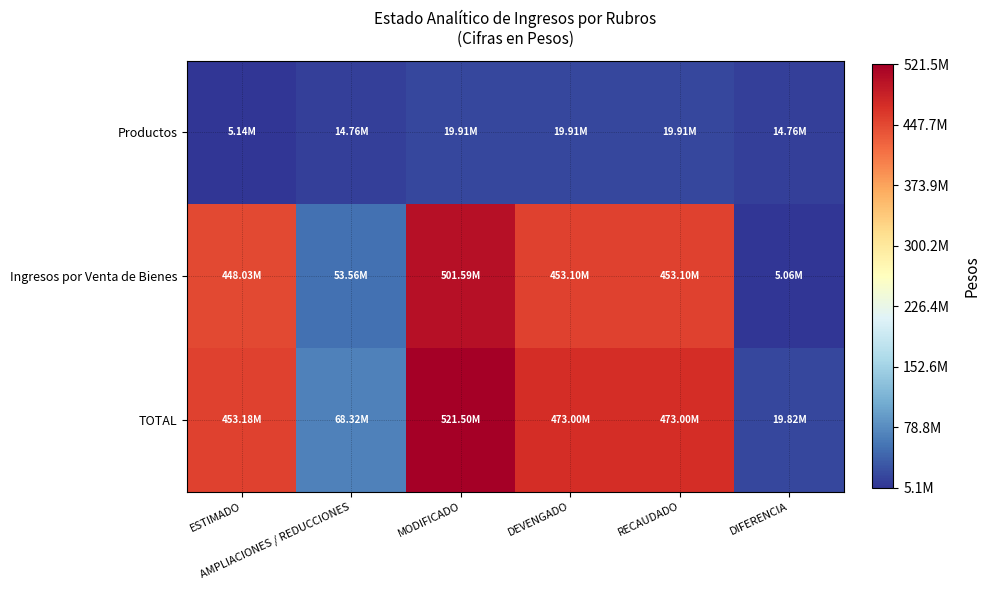

Between MODIFICADO and ESTIMADO, which is larger?

MODIFICADO